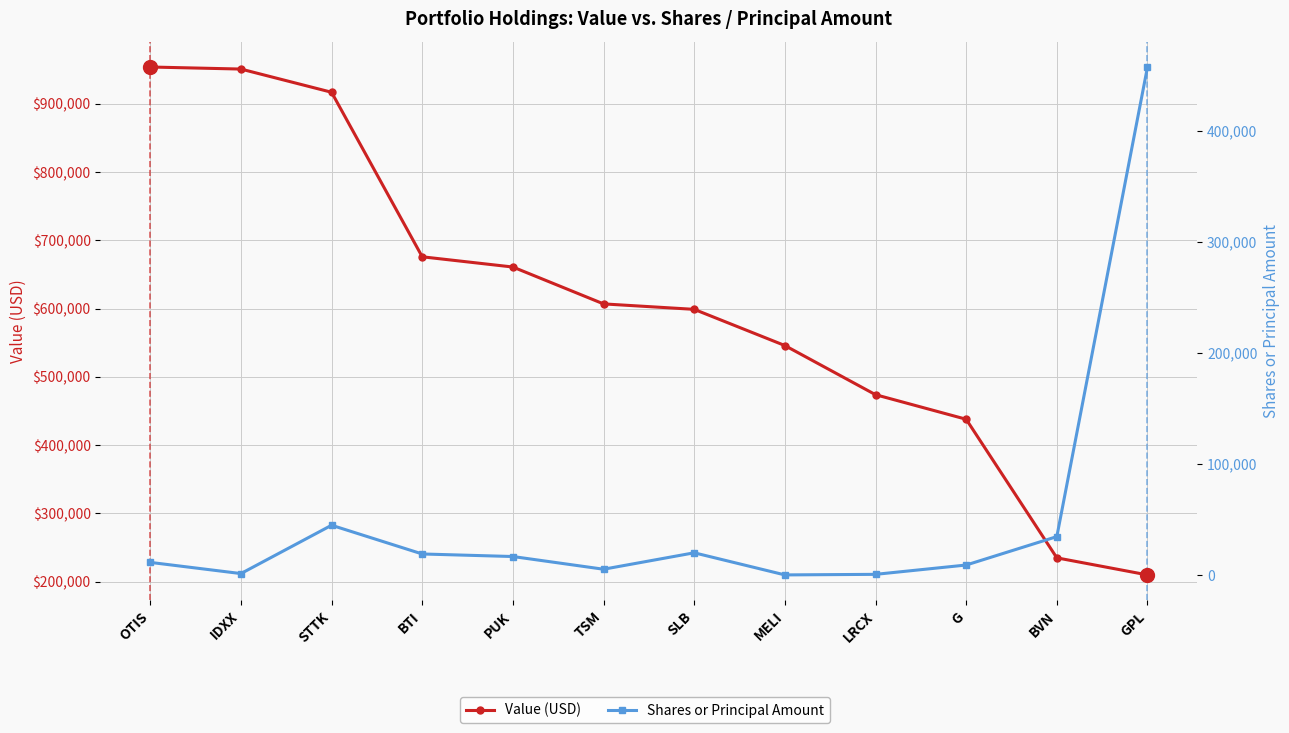

Rank the series at OTIS from highest to lowest value.

Value (USD), Shares or Principal Amount